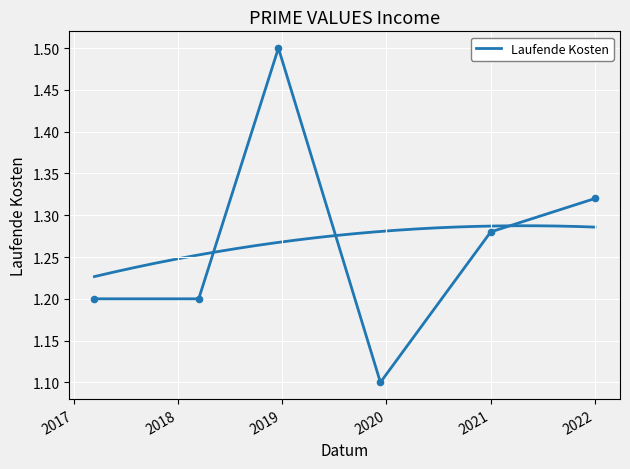

Between 2018 and 2017, which is larger?

2018